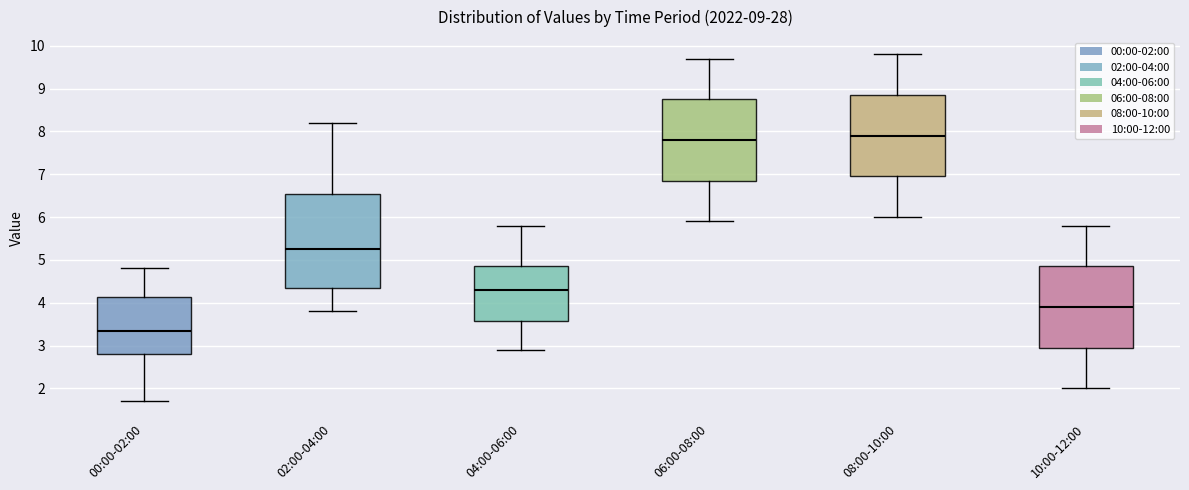

Which box is the tallest, from its lower edge to its upper edge?

02:00-04:00